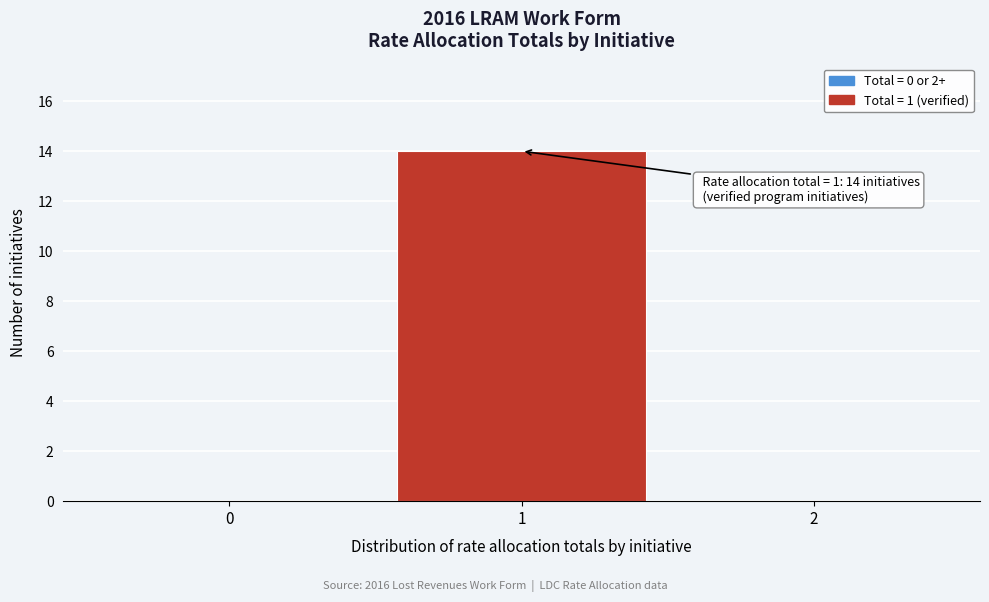

Which range on the x-axis has the tallest bar?

0.5 to 1.5